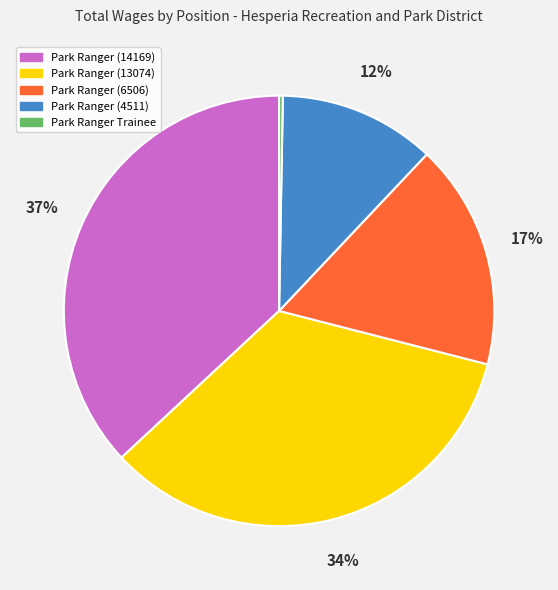

To the nearest percent, what is the difference between the largest and smallest slice percentages?

37%